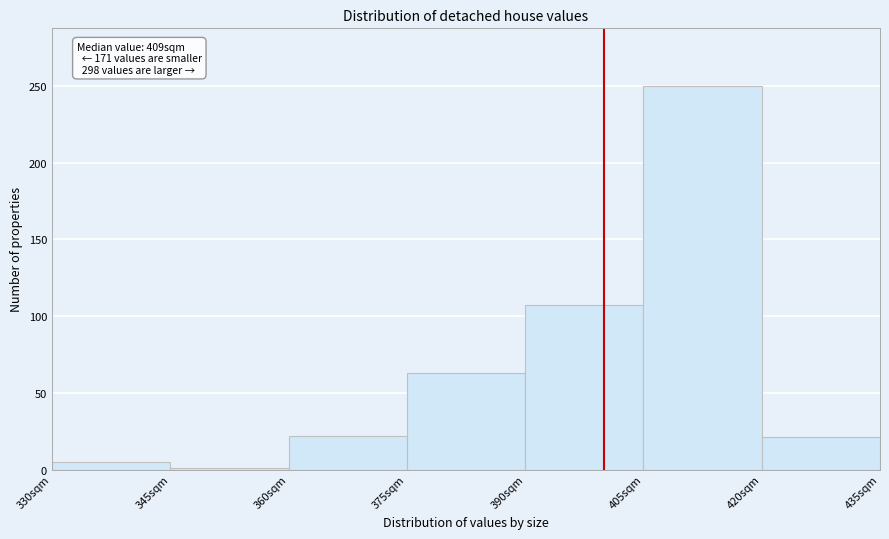

Which range on the x-axis has the tallest bar?

405 to 420